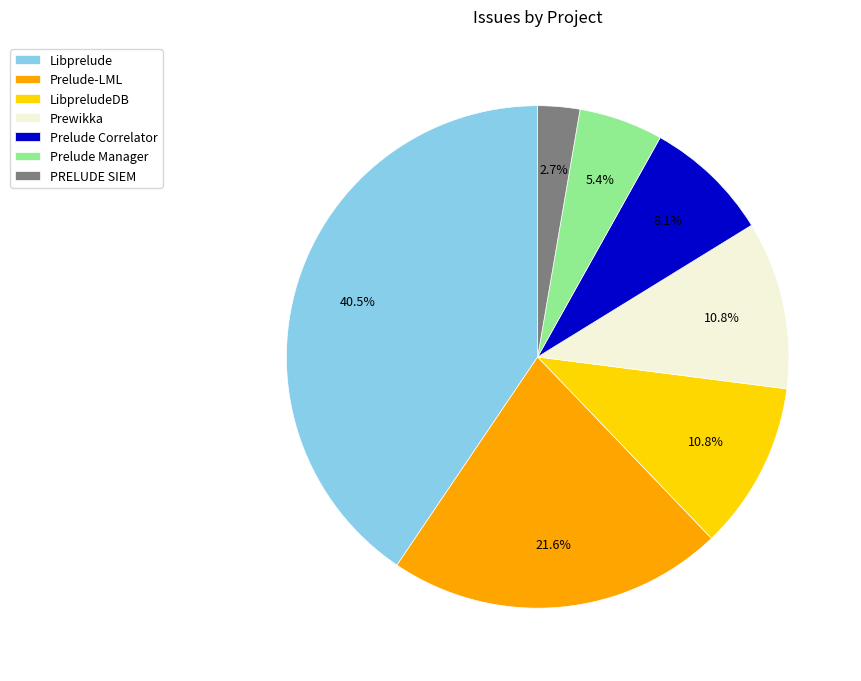

To the nearest percent, what is the difference between the largest and smallest slice percentages?

38%